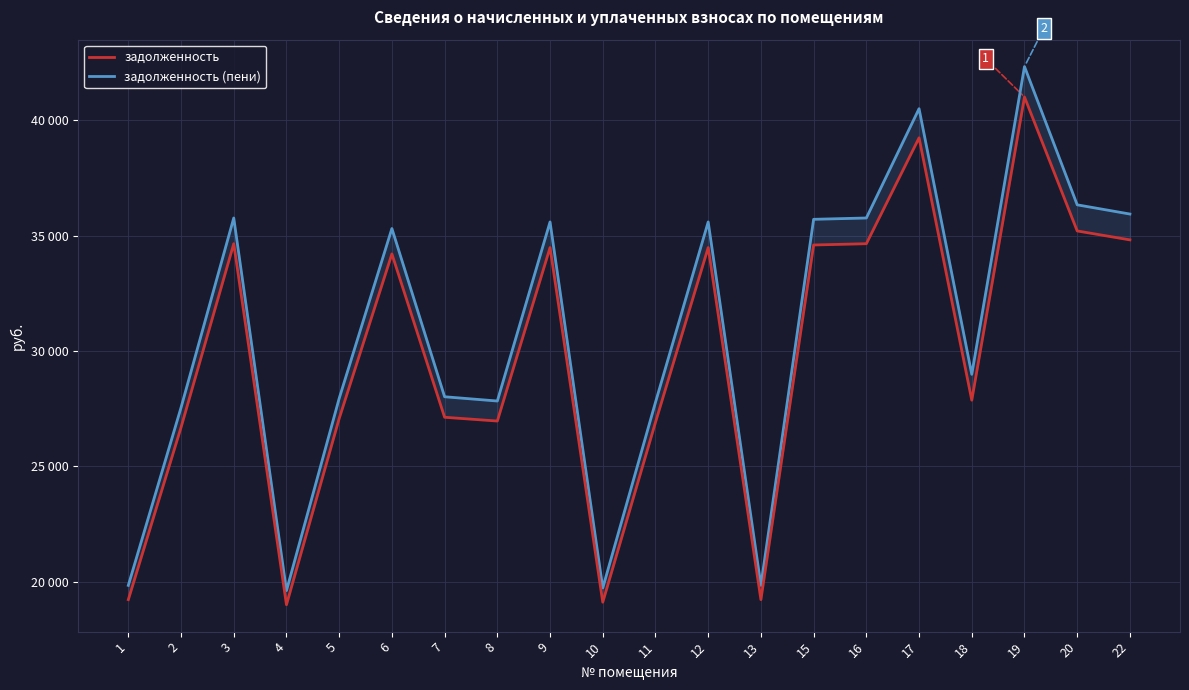

What is the total value across all series at 19?

83323.7